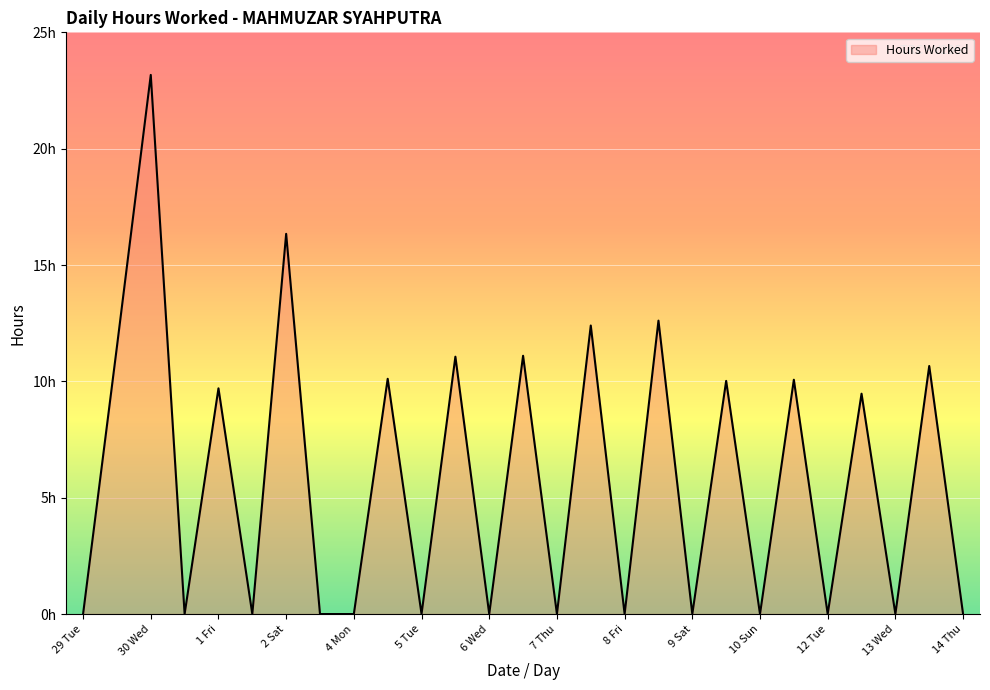

Does the chart have visible grid lines?

Yes